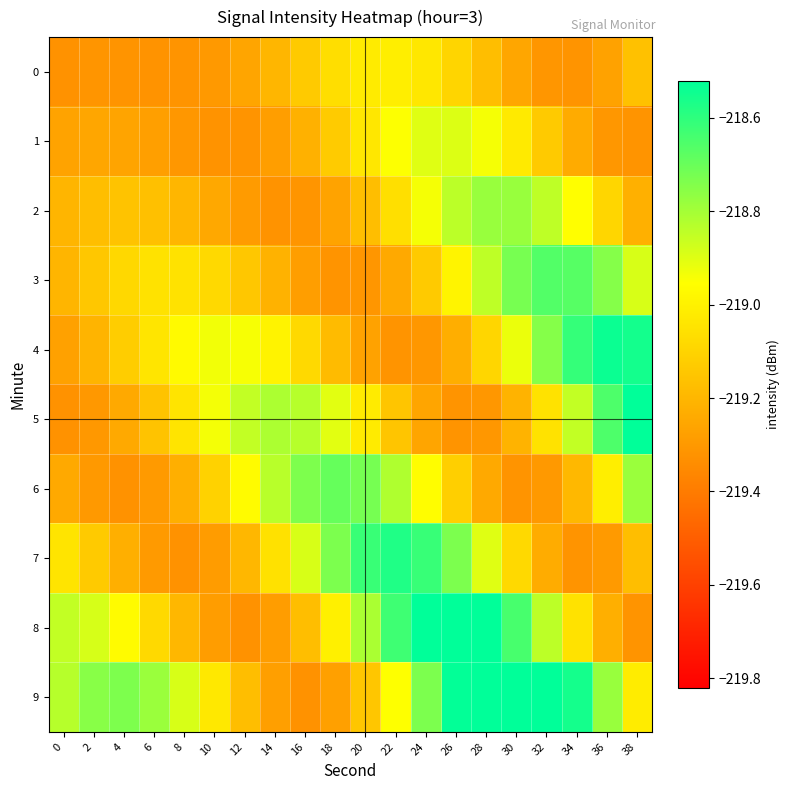

What is the minimum value shown in the chart?

-219.3